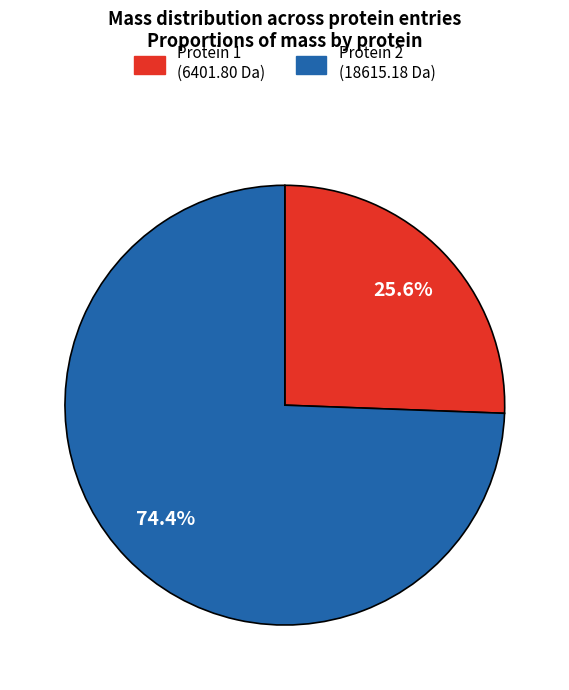

Is there any slice that represents more than half of the pie?

Yes